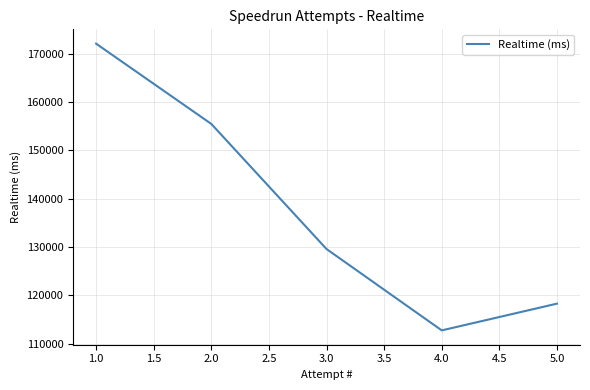

Reading left to right, transcribe all the data shown in this chart.

172103	155481	129579	112733	118270